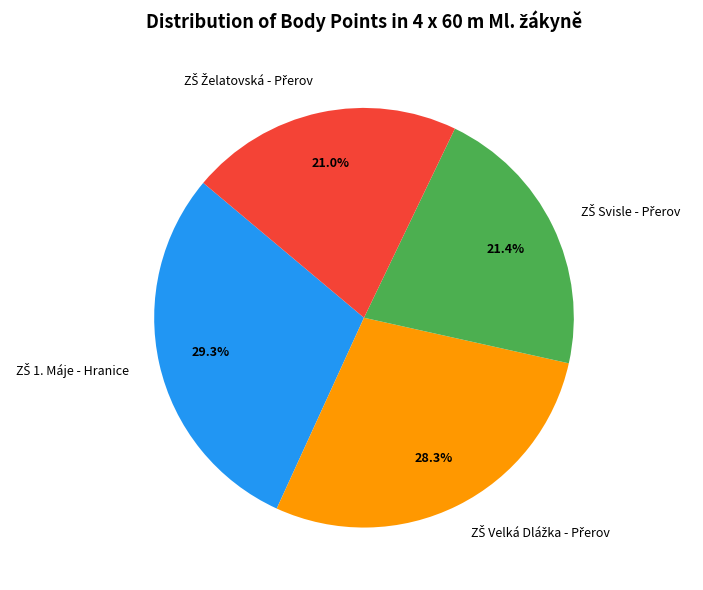

Which slice is the largest?

ZŠ 1. Máje - Hranice